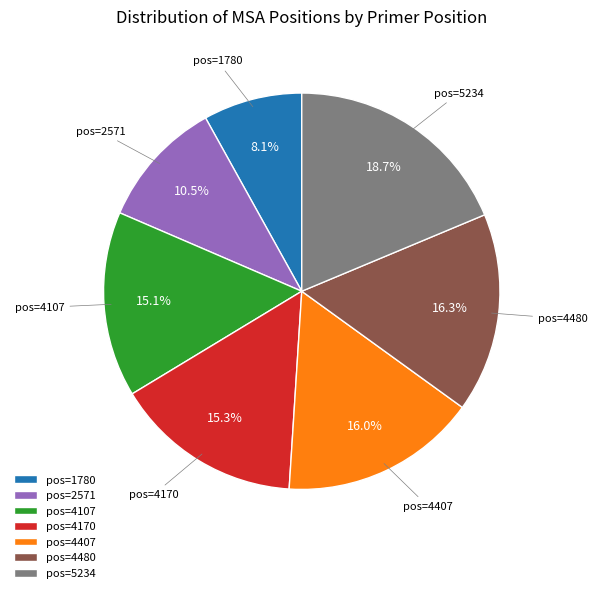

Is there a majority slice in this chart?

No